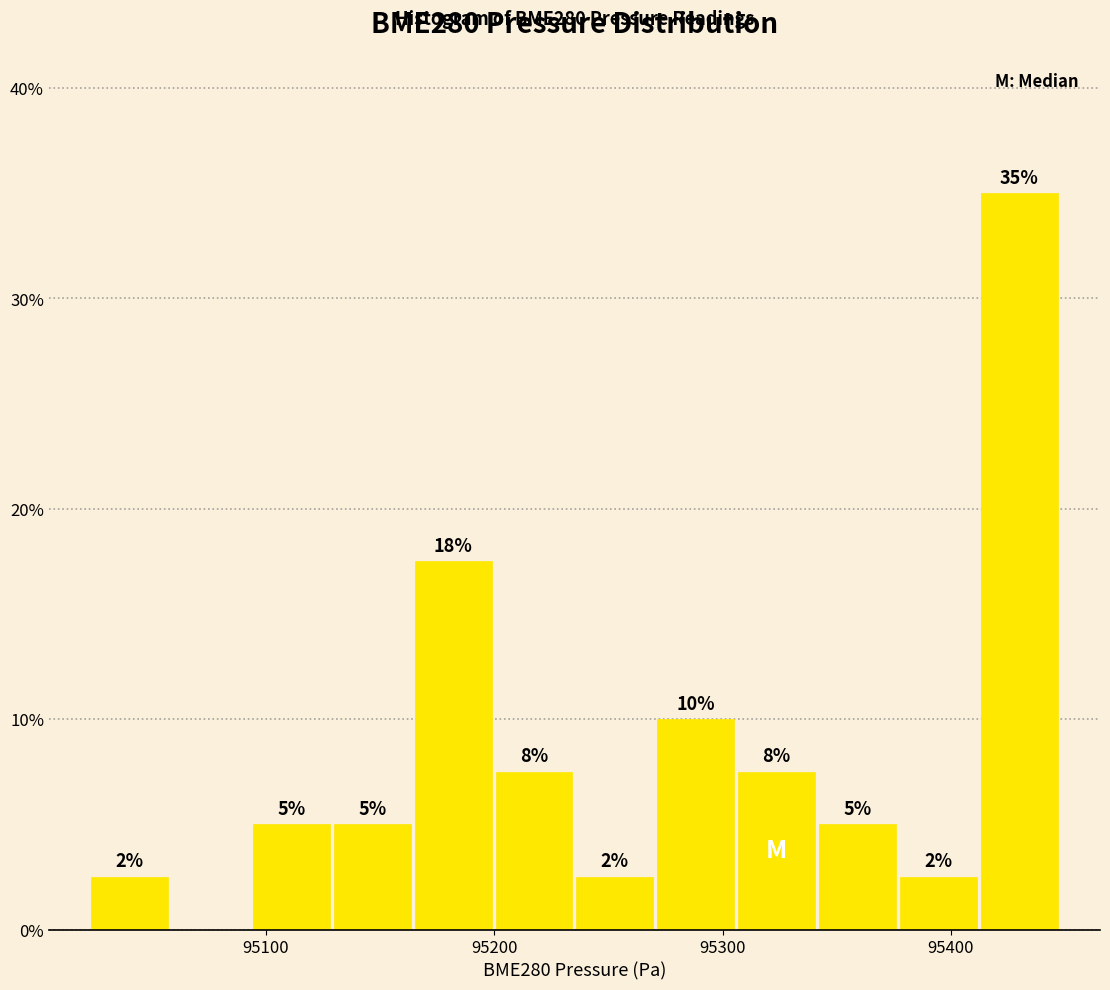

Around what value on the x-axis is the tallest bar? Give the approximate position of its centre, as read against the axis.

95430